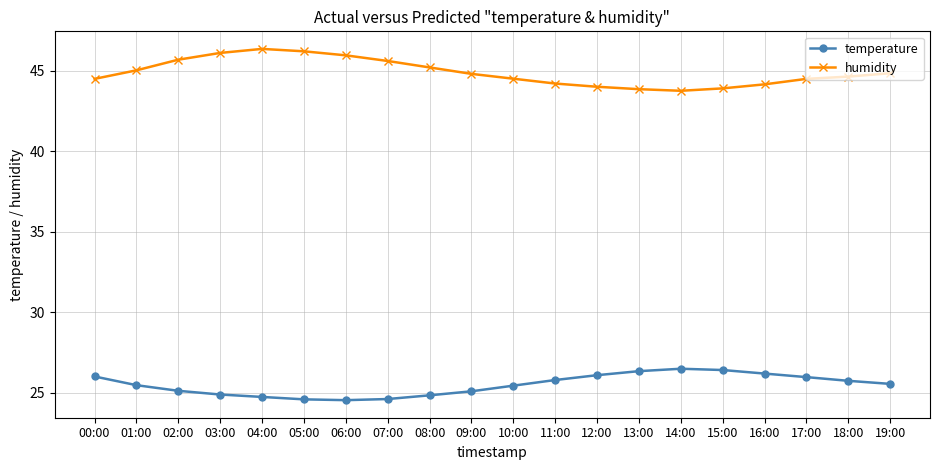

True or false: humidity and temperature cross at least once.

False